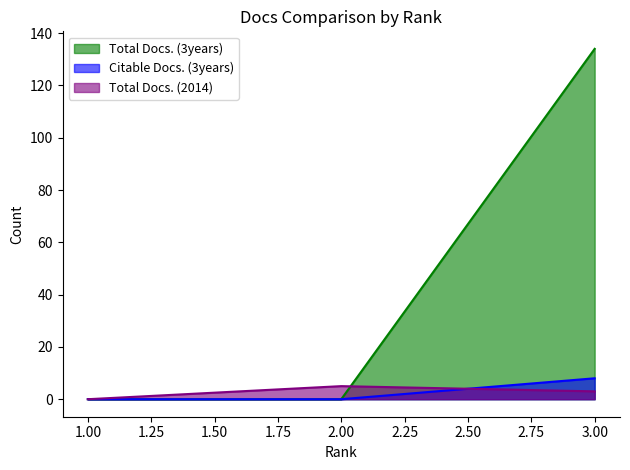

How many lines are shown in the chart?

3